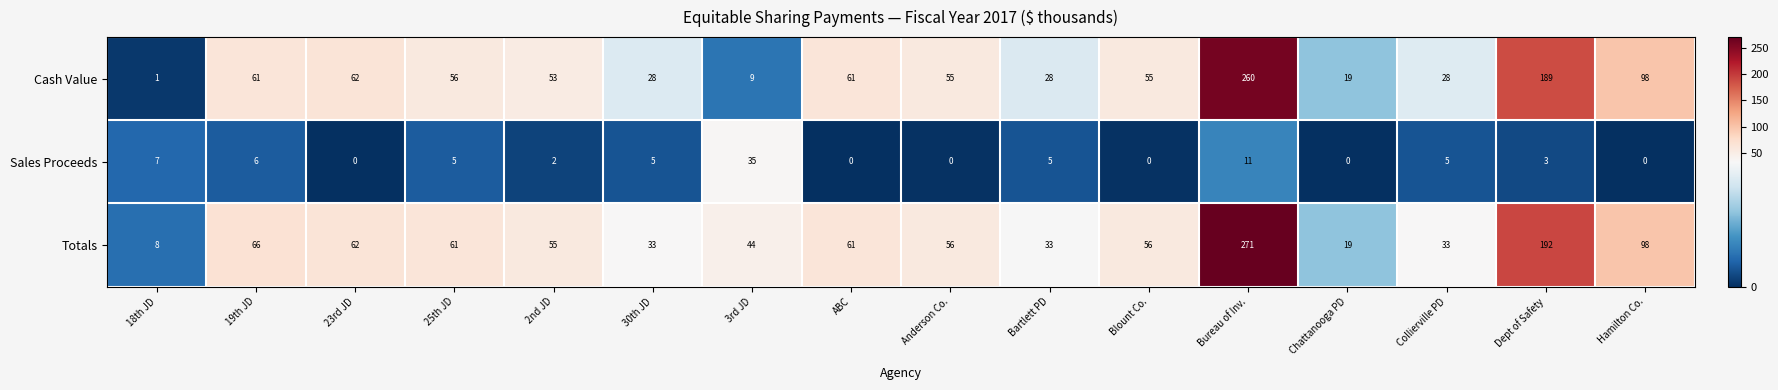

What is the maximum value shown in the chart?

271